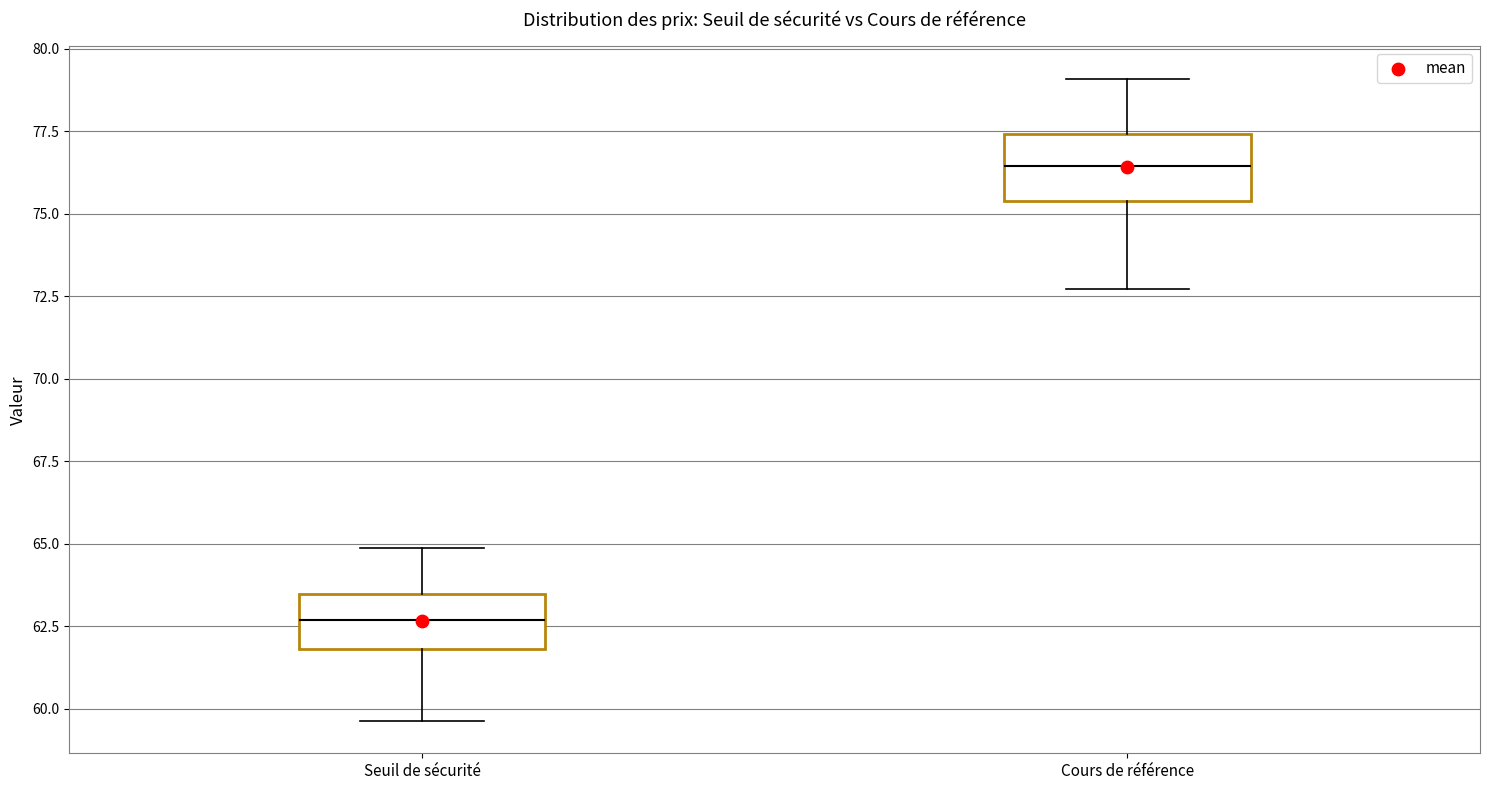

Where does the upper whisker of the box for Cours de référence end on the y-axis? The values are not printed on the chart, so give them approximately, as read against the axis.

79.0